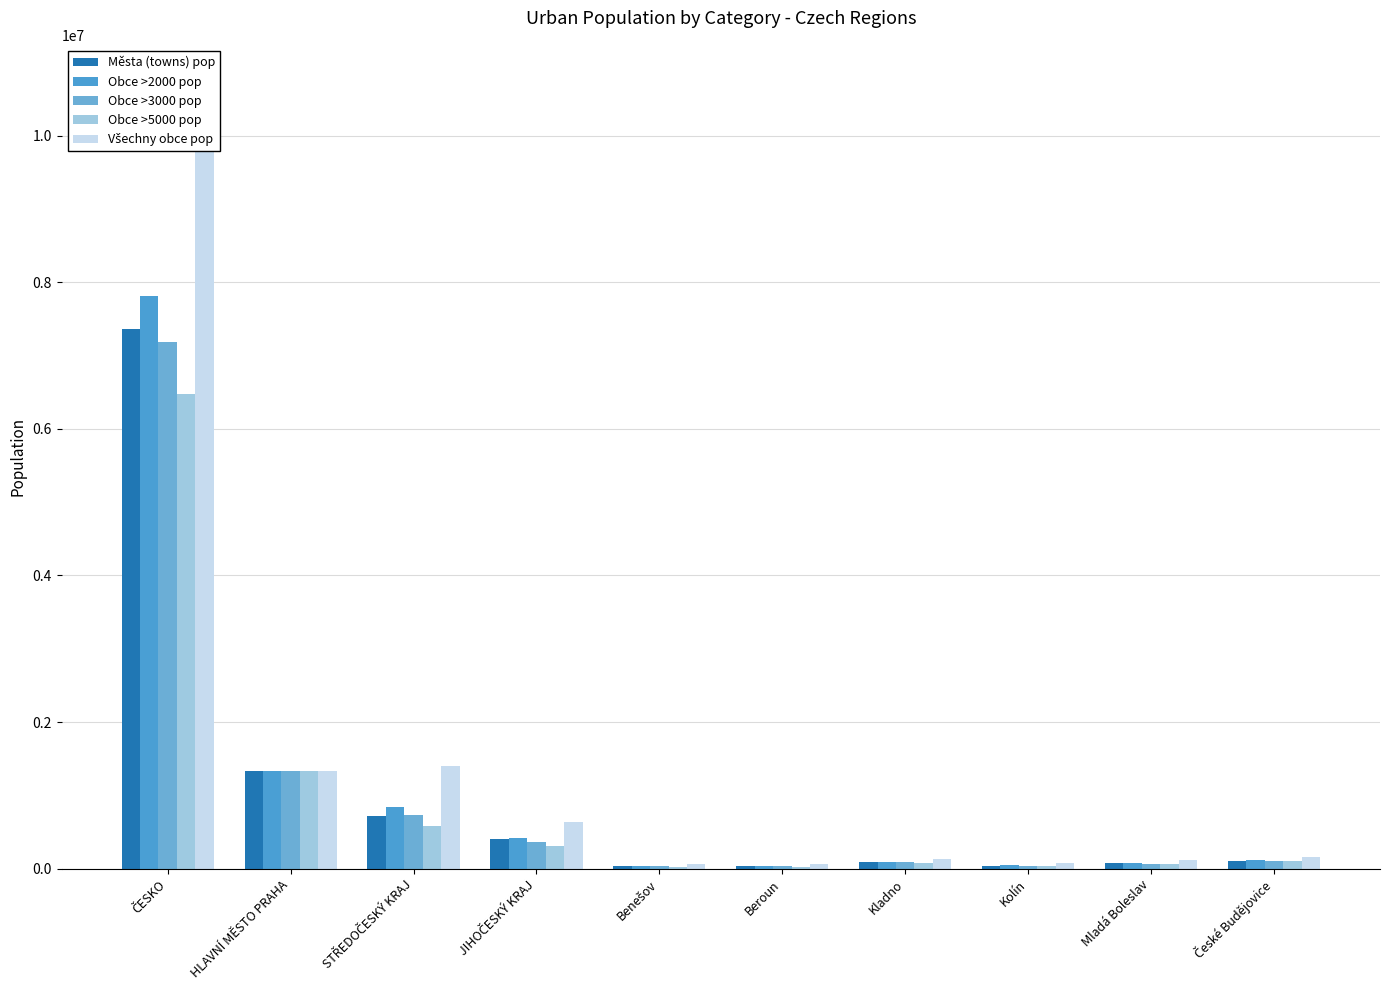

List the labels in order of Obce >5000 pop value, smallest first.

Benešov, Beroun, Kolín, Mladá Boleslav, Kladno, České Budějovice, JIHOČESKÝ KRAJ, STŘEDOČESKÝ KRAJ, HLAVNÍ MĚSTO PRAHA, ČESKO